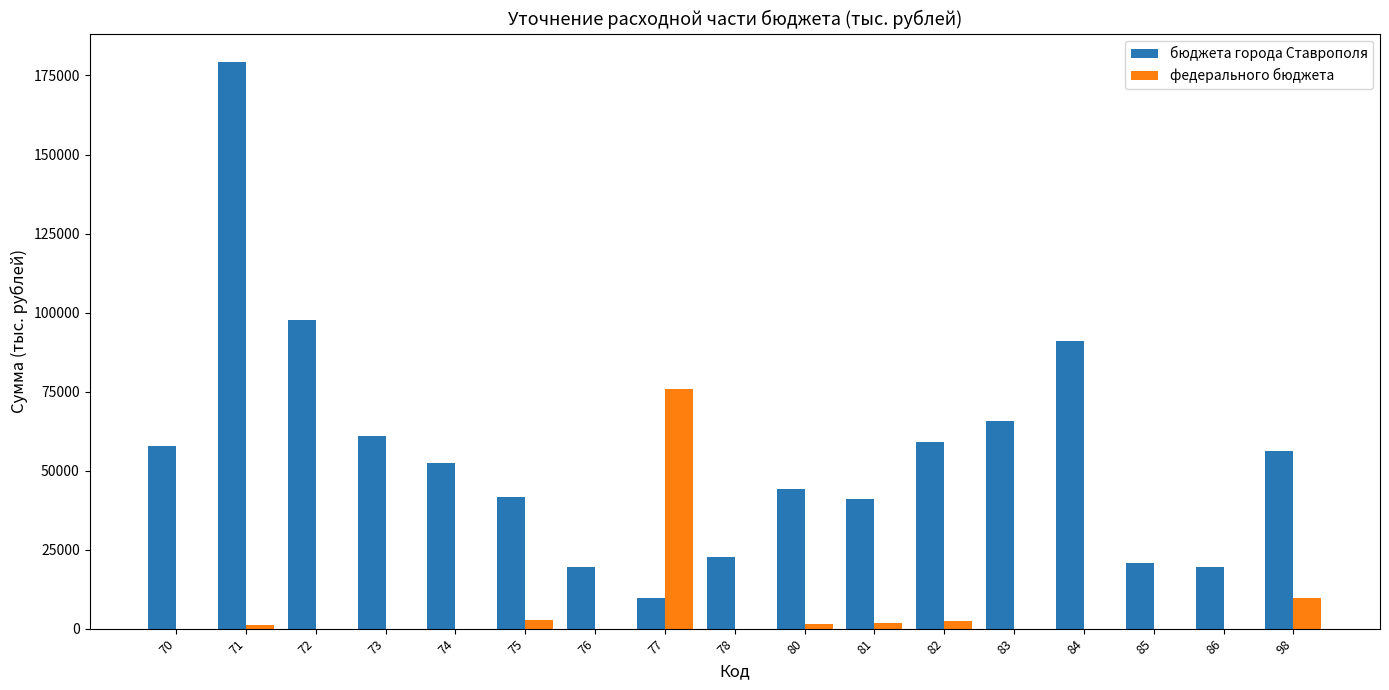

What is the highest value of the бюджета города Ставрополя series?

179291.3